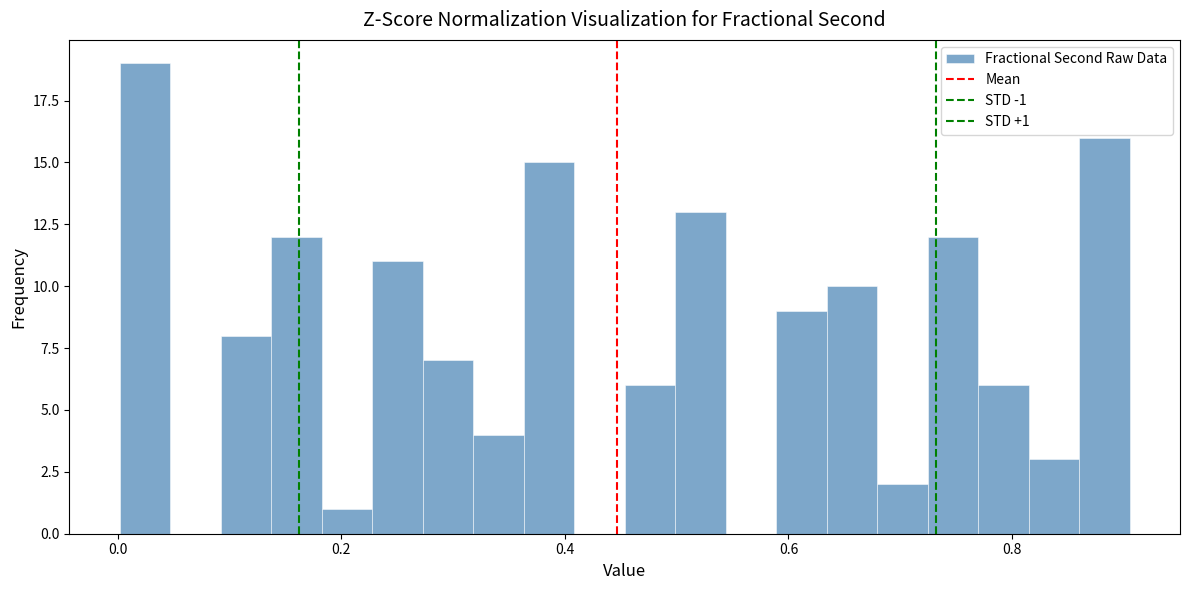

Around what value on the x-axis is the tallest bar? Give the approximate position of its centre, as read against the axis.

0.02